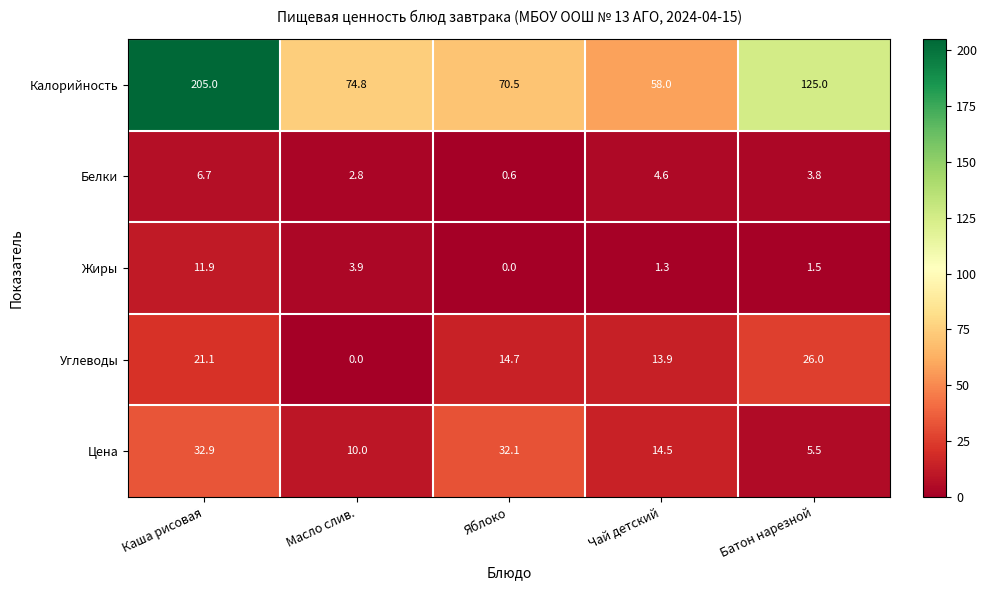

What is the total value across all series at Масло слив.?

91.5